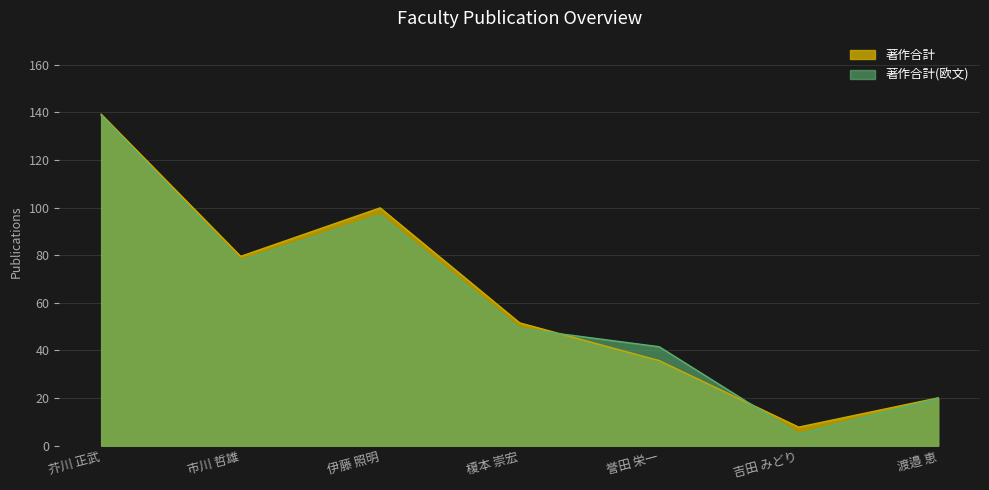

What is the maximum value for 著作合計?

139.2